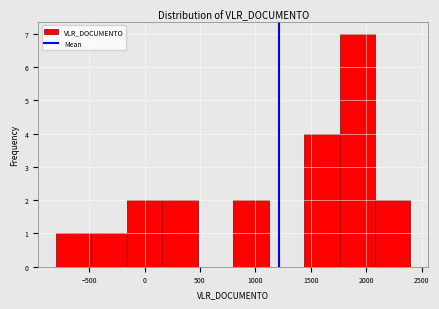

Reading left to right, list every bar in this chart as the range it spans on the x-axis followed by its height. Neither the bar edges nor the heights are printed on the chart, so give them approximately, as read against the axes.

-800 to -480: 1
-480 to -160: 1
-160 to 160: 2
160 to 480: 2
480 to 800: 0
800 to 1120: 2
1120 to 1440: 0
1440 to 1760: 4
1760 to 2080: 7
2080 to 2400: 2